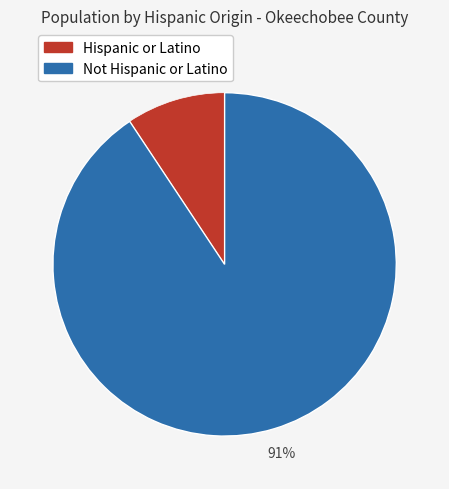

True or false: Hispanic or Latino accounts for 20% of the total.

False